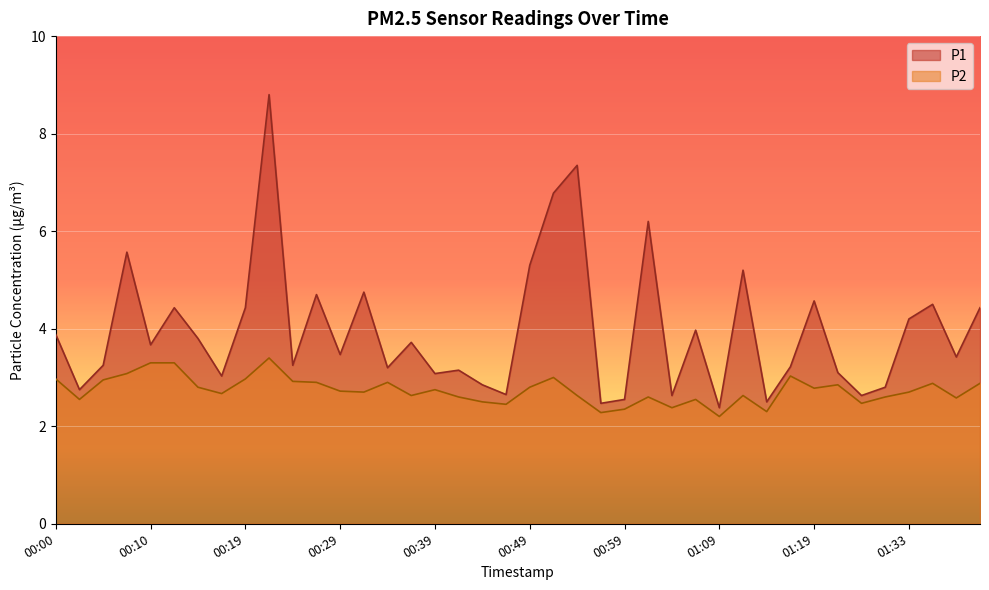

True or false: P1 and P2 cross at least once.

False